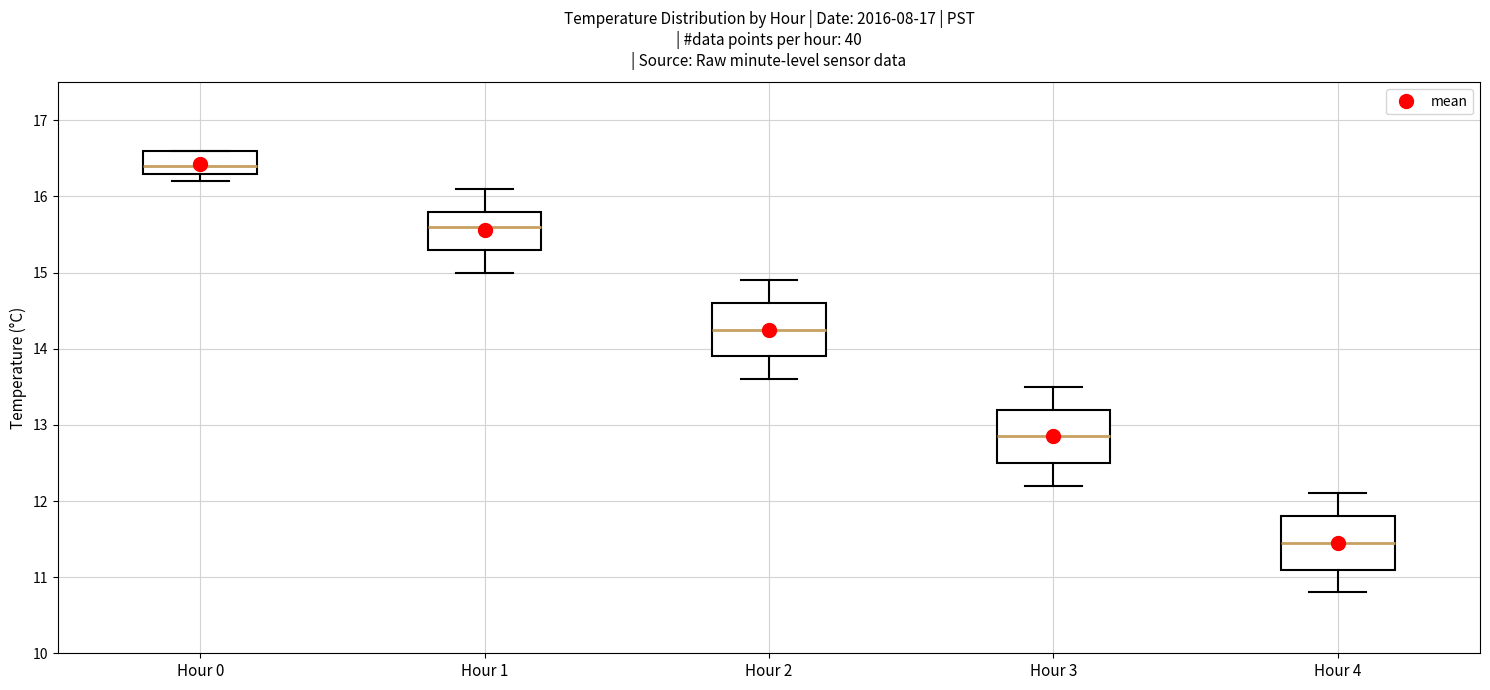

Where is the upper edge of the box for Hour 1 on the y-axis? The values are not printed on the chart, so give them approximately, as read against the axis.

15.8